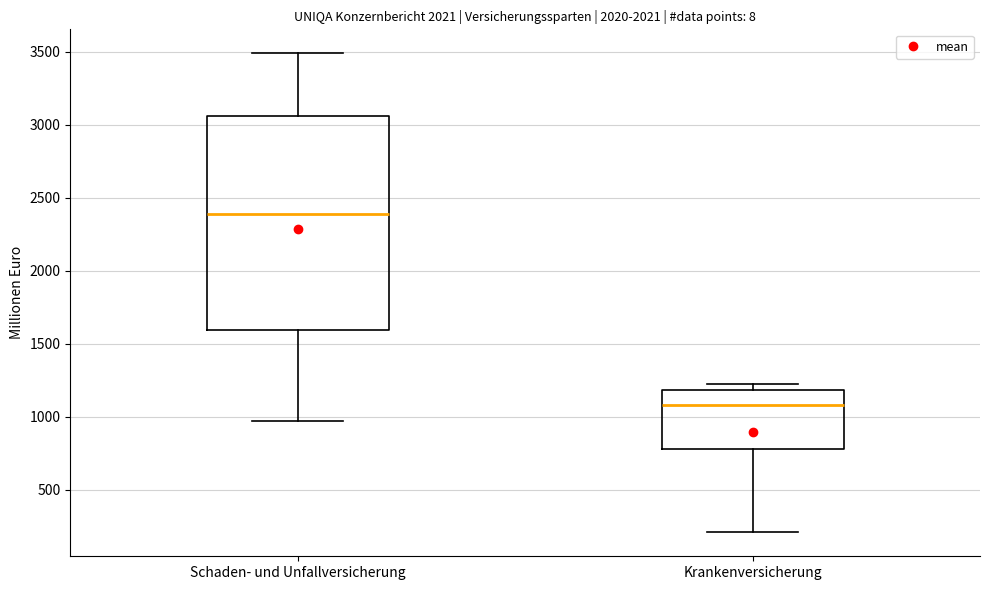

Which box is the tallest, from its lower edge to its upper edge?

Schaden- und Unfallversicherung